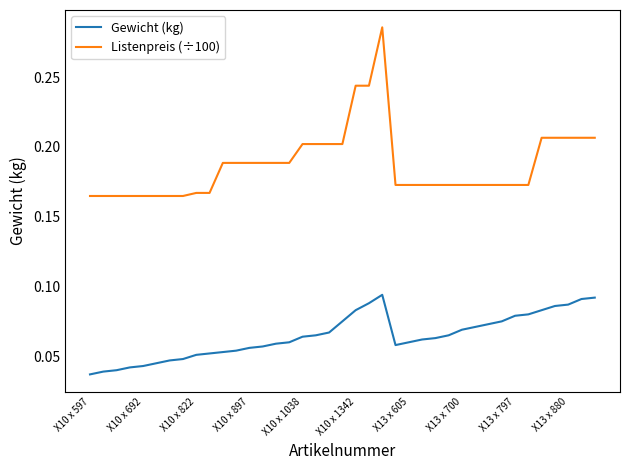

Which series has the largest total across all categories?

Listenpreis (÷100)